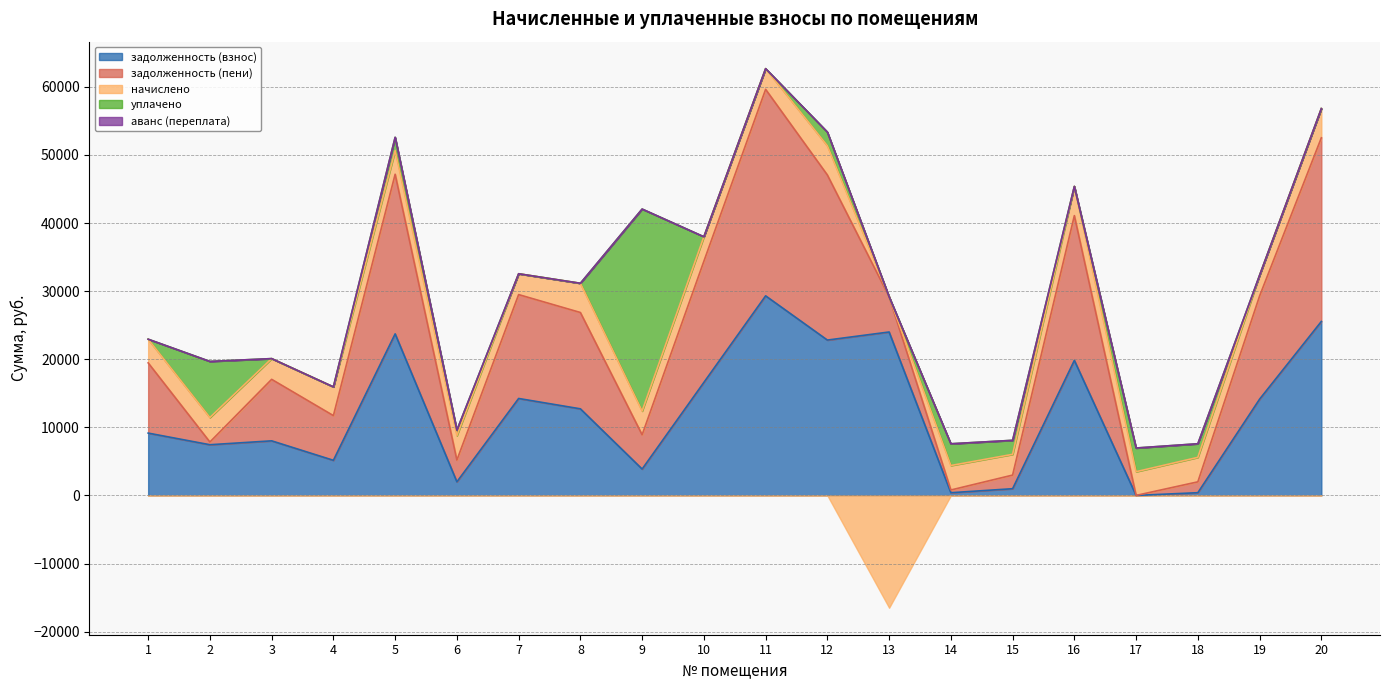

What is the average value of the задолженность (пени) series?

11615.6